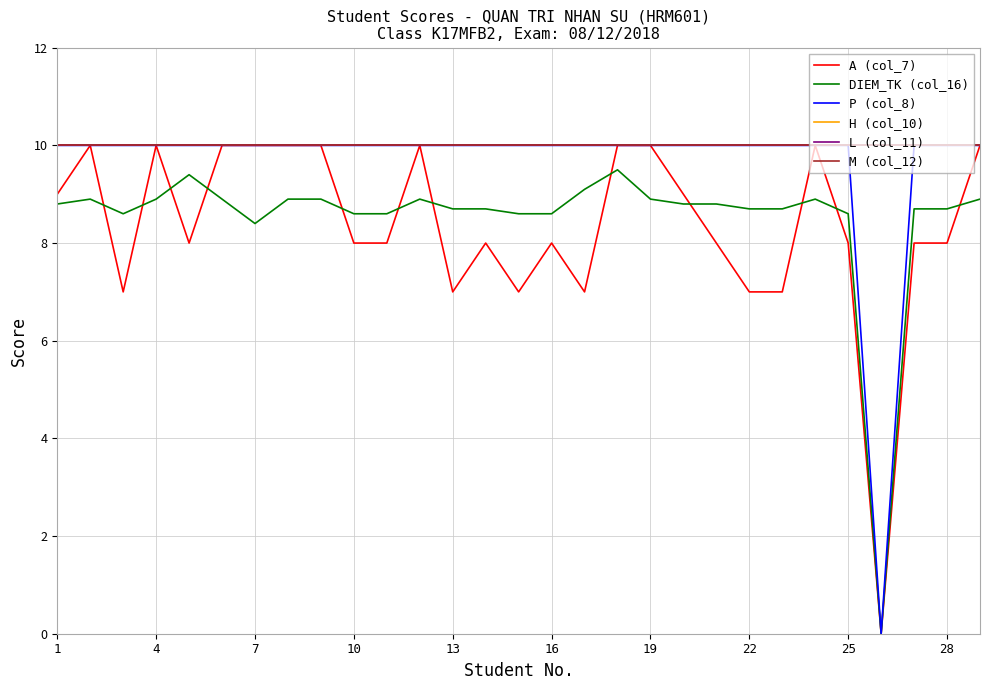

Does the chart have visible grid lines?

Yes